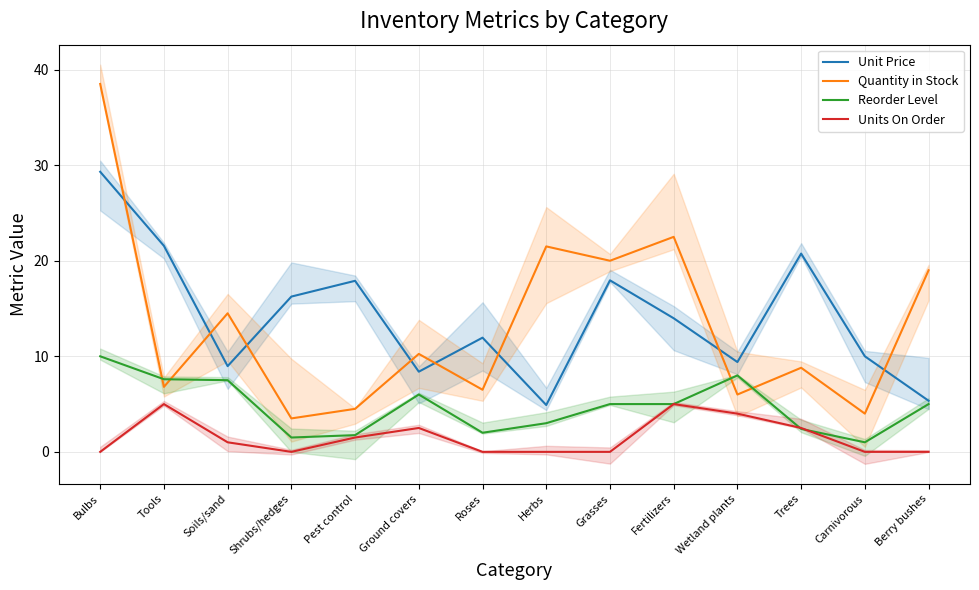

Which has a higher value, Roses or Tools?

Tools